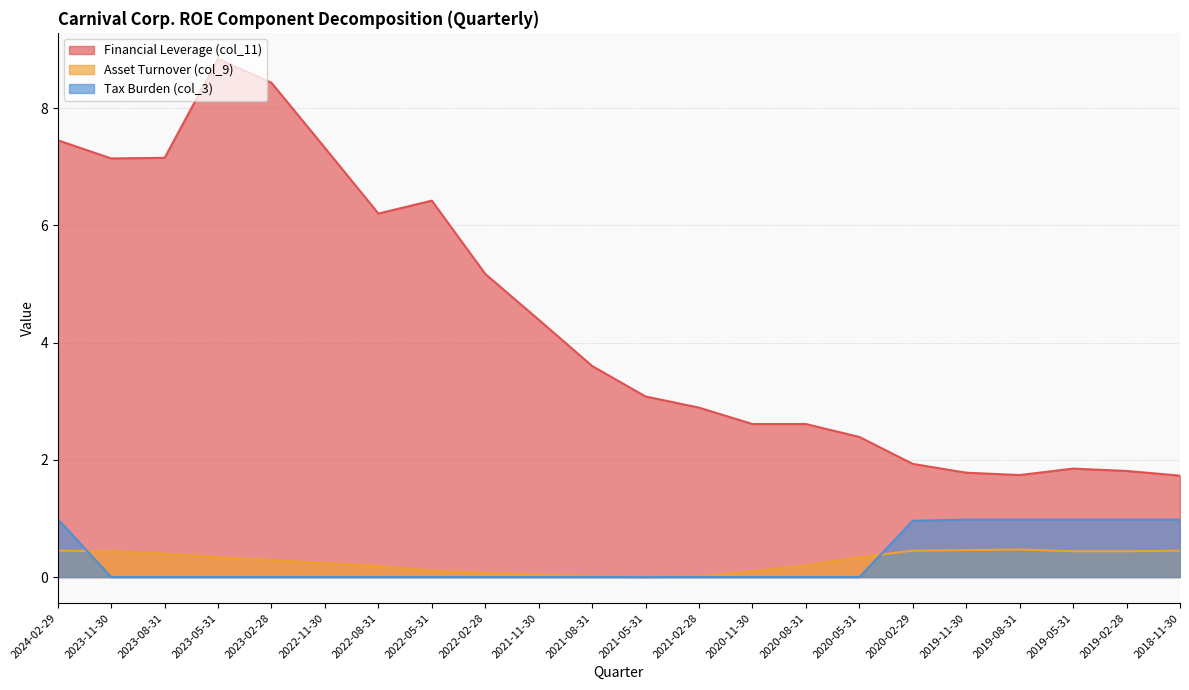

Where is the first local minimum for Financial Leverage (col_11)?

2023-11-30